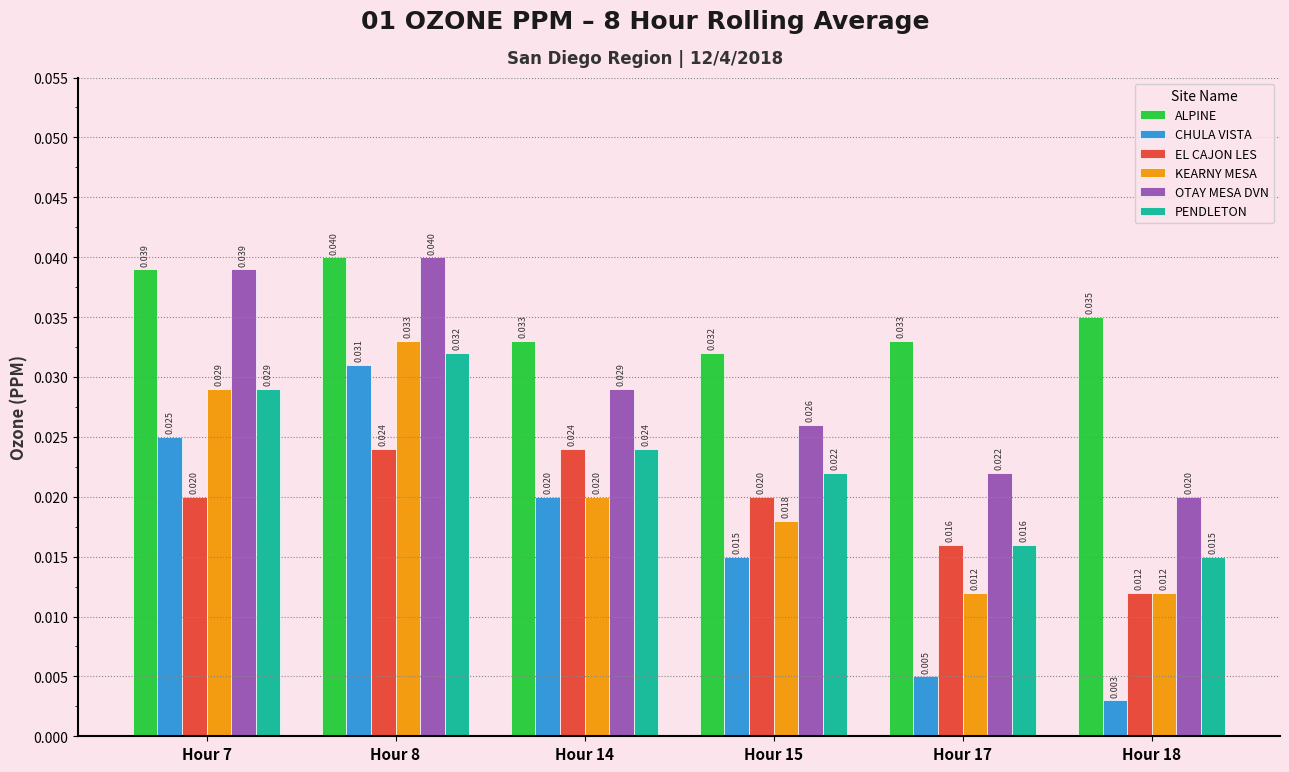

Count the KEARNY MESA values in the range 0 to 1.

6